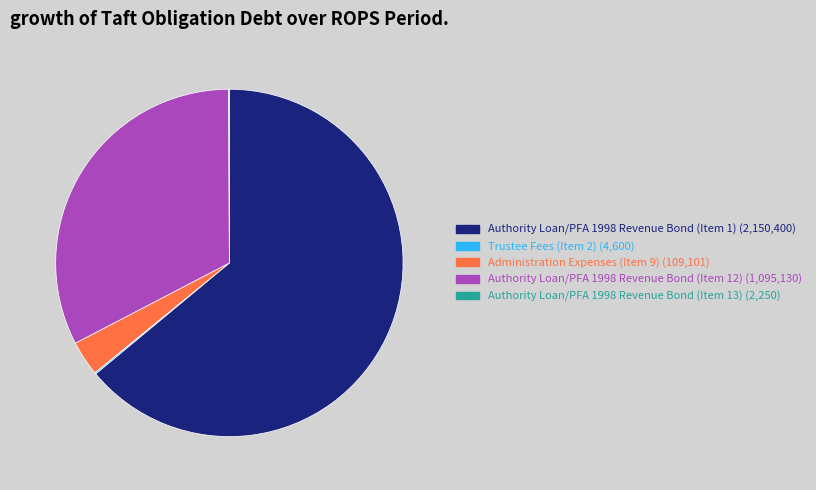

Does any single category account for the majority?

Yes